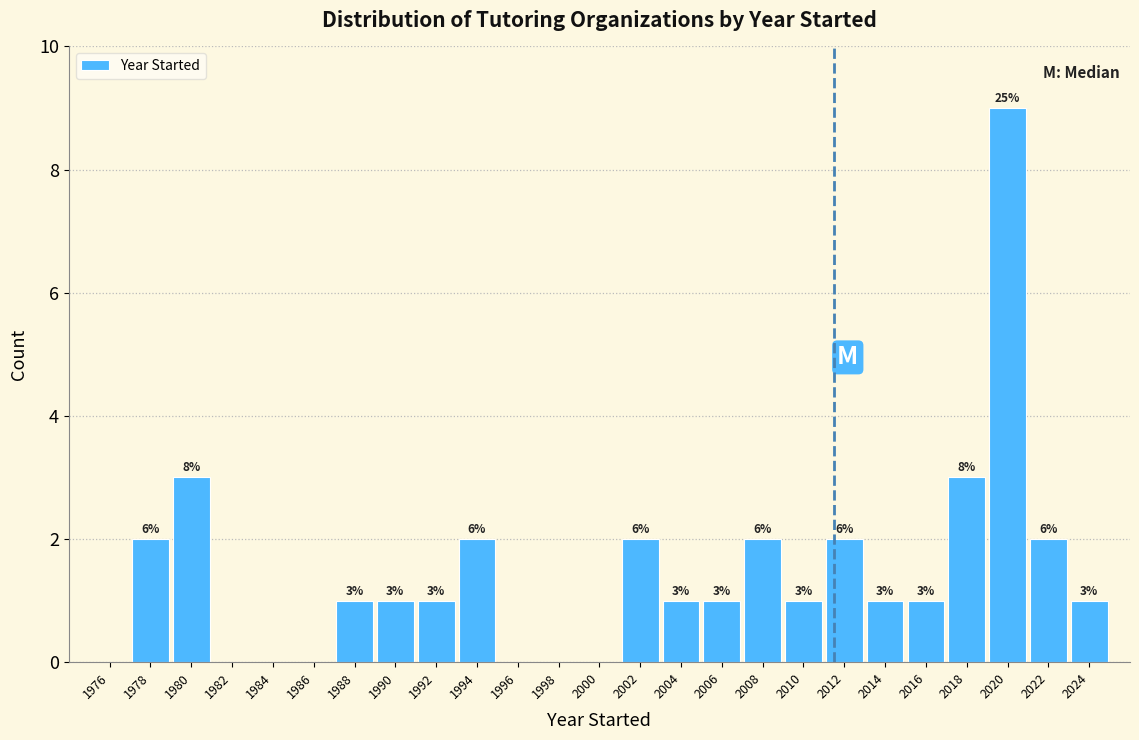

Over which range of the x-axis is the bar tallest?

2019 to 2021